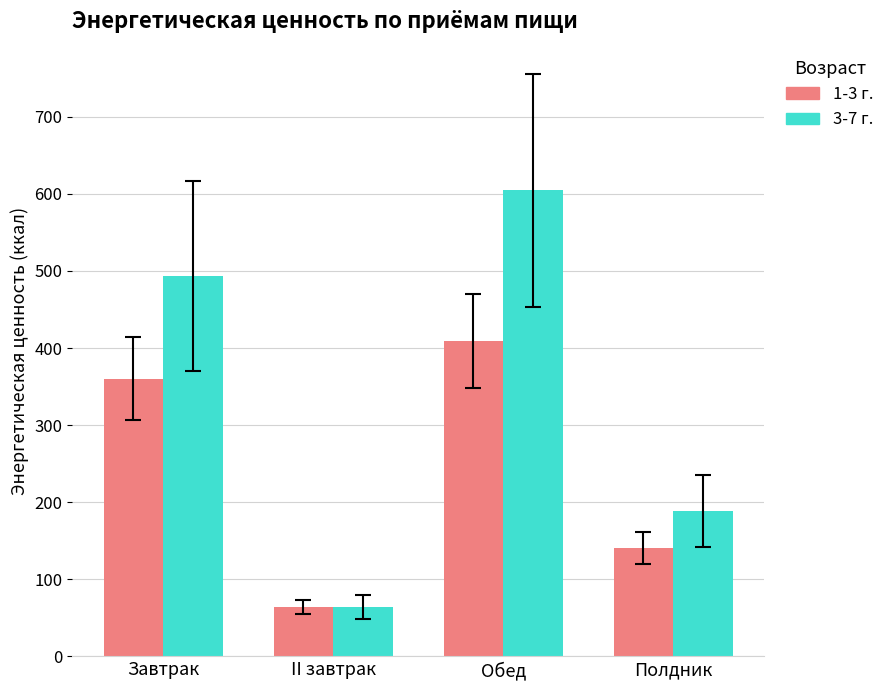

What is the difference between the maximum and minimum values in the 1-3 г. series?

344.9